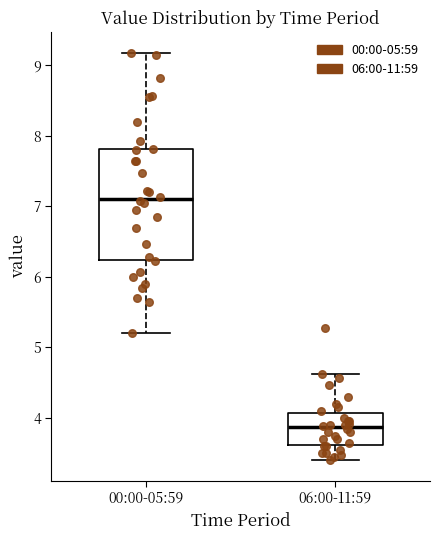

Reading left to right, read every box against the y-axis: the position of its median line, the range the box covers, and the ends of its whiskers. The values are not printed on the chart, so give them approximately, as read against the axis.

00:00-05:59: median 7.1, box 6.2 to 7.8, whiskers 5.2 to 9.2
06:00-11:59: median 3.9, box 3.6 to 4.1, whiskers 3.4 to 4.6